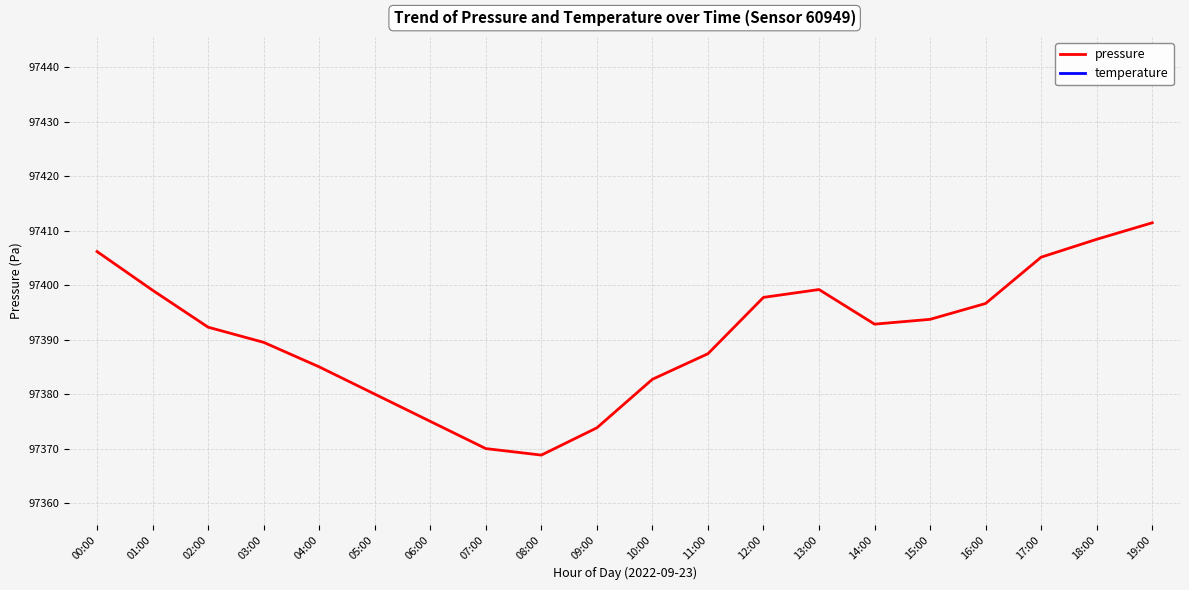

What is the sum of all temperature values?

170.9